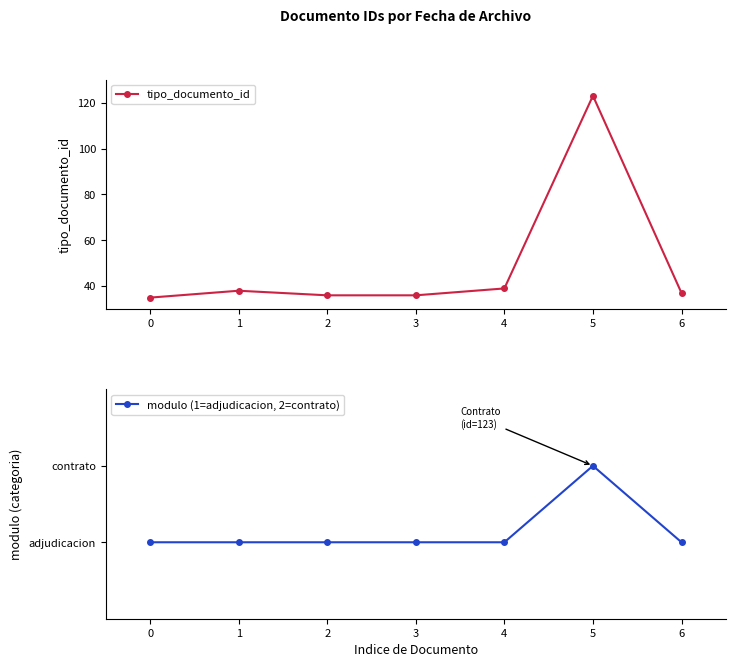

What is the value of the modulo (1=adjudicacion, 2=contrato) point at the 5th from the left?

1